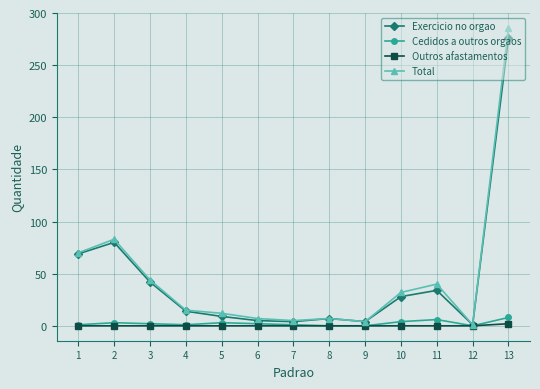

Where is the first local maximum for Total?

2